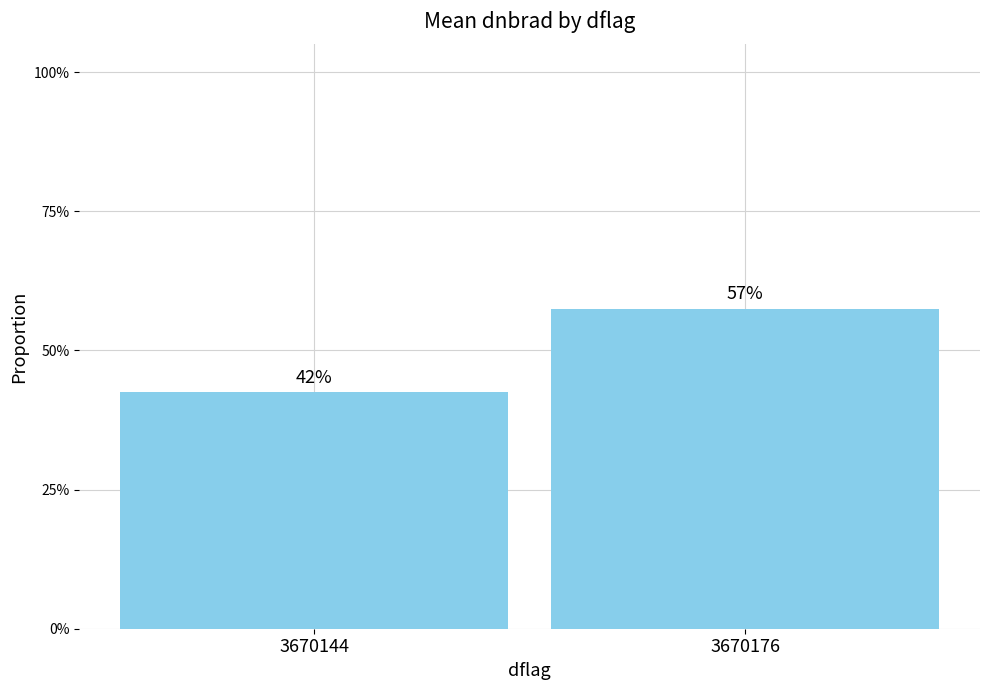

Are the bars horizontal?

No